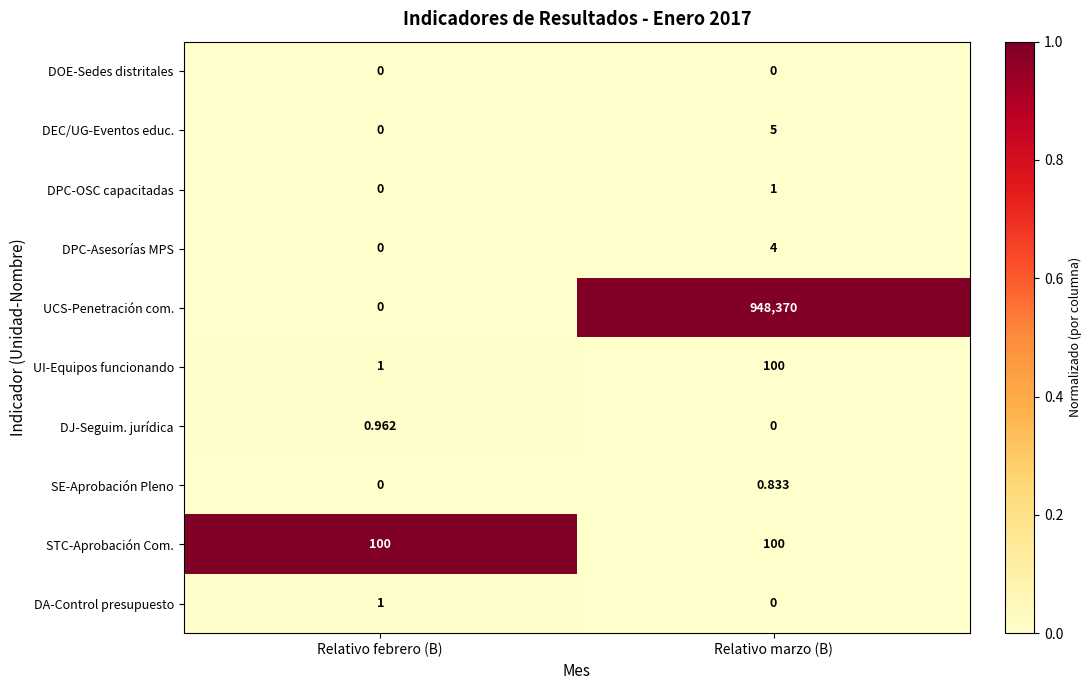

Rank the categories by DA-Control presupuesto value from lowest to highest.

Relativo marzo (B), Relativo febrero (B)